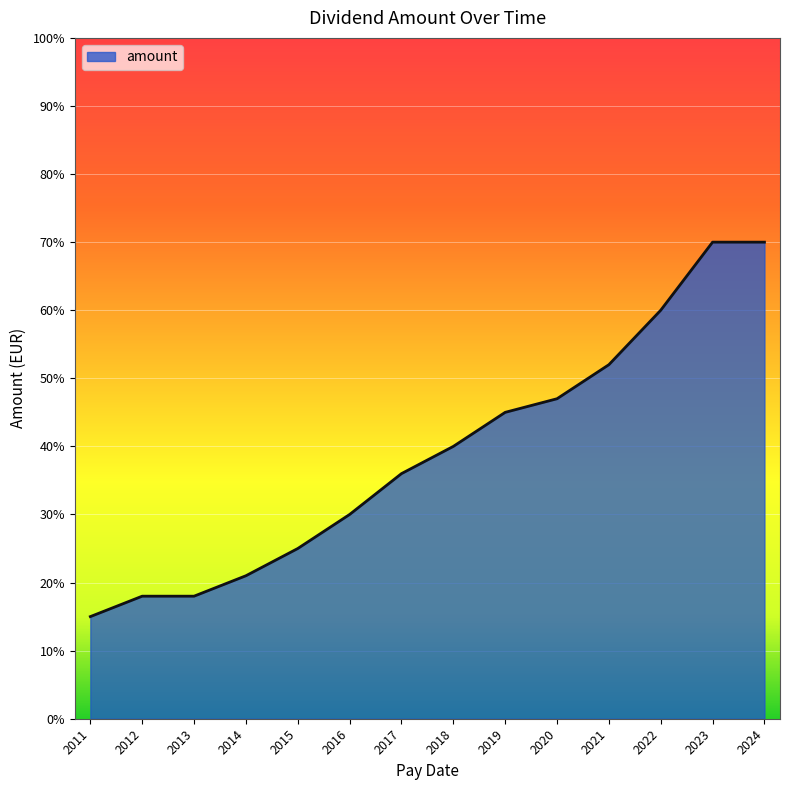

True or false: the data has more than 0 interior local peaks.

False